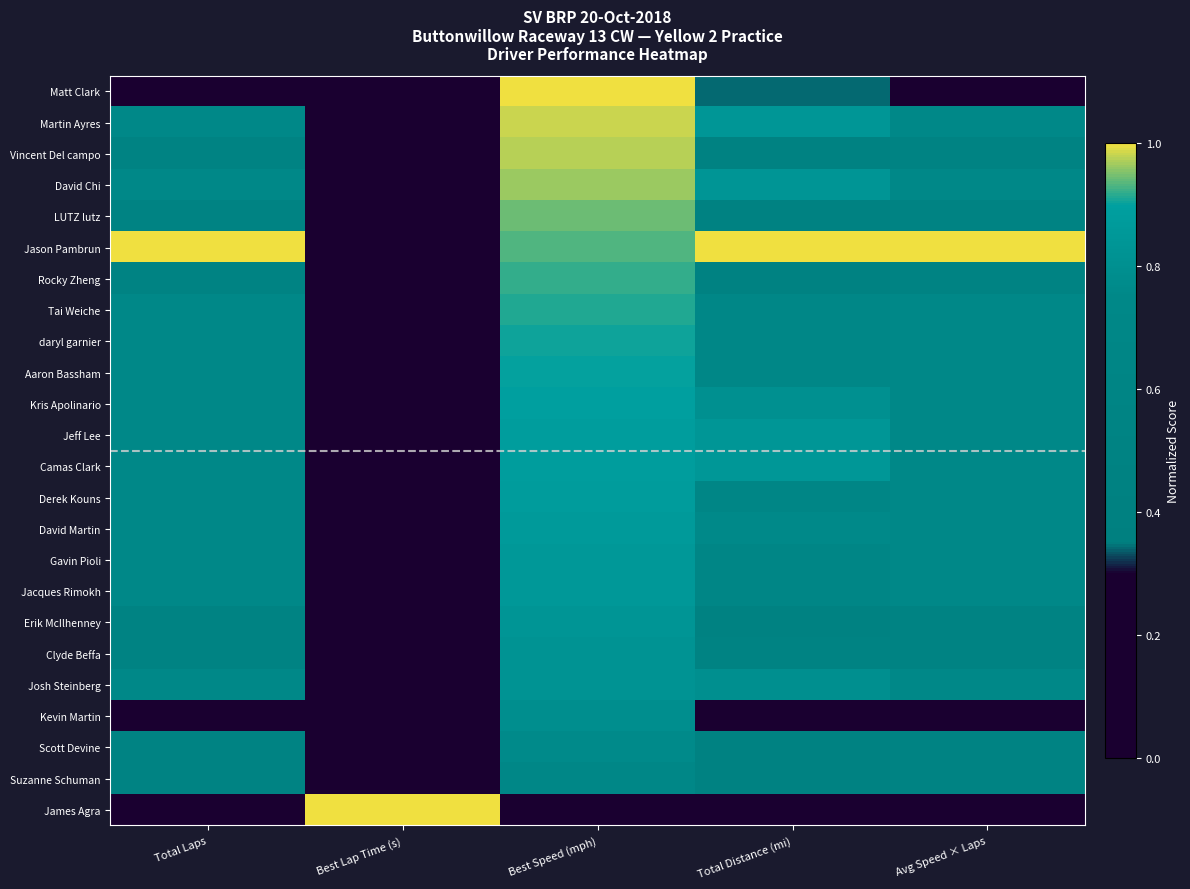

Which series changed the most between Best Lap Time (s) and Avg Speed × Laps?

James Agra